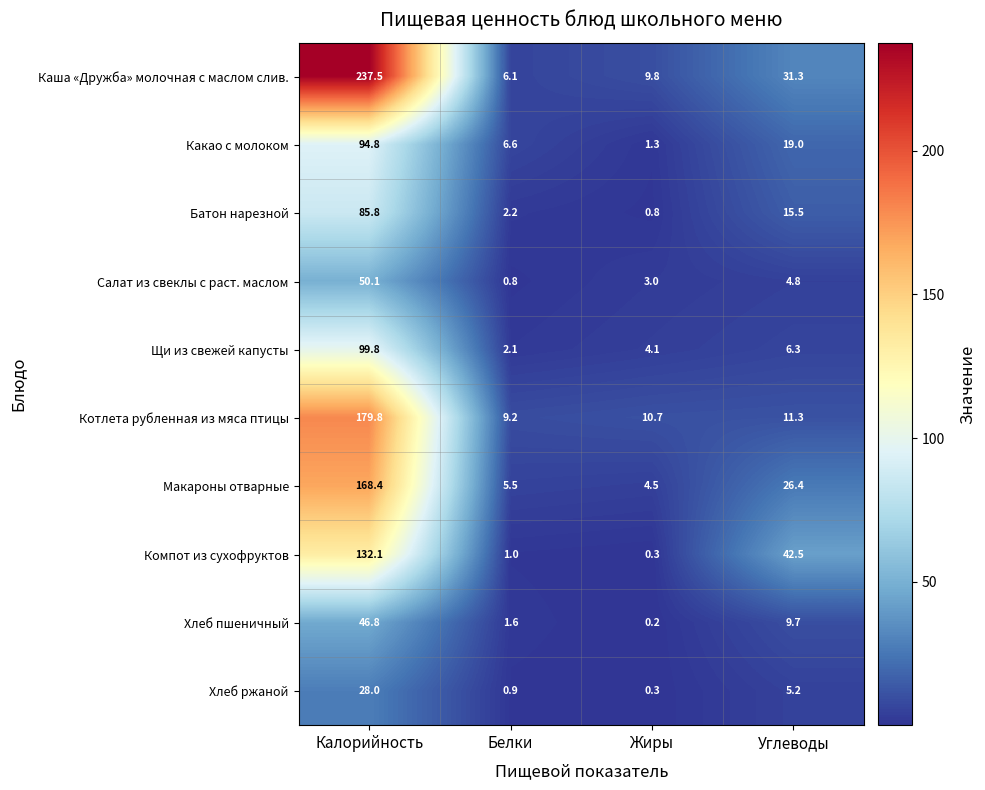

What is the difference between the second highest and minimum values in the Макароны отварные series?

21.9